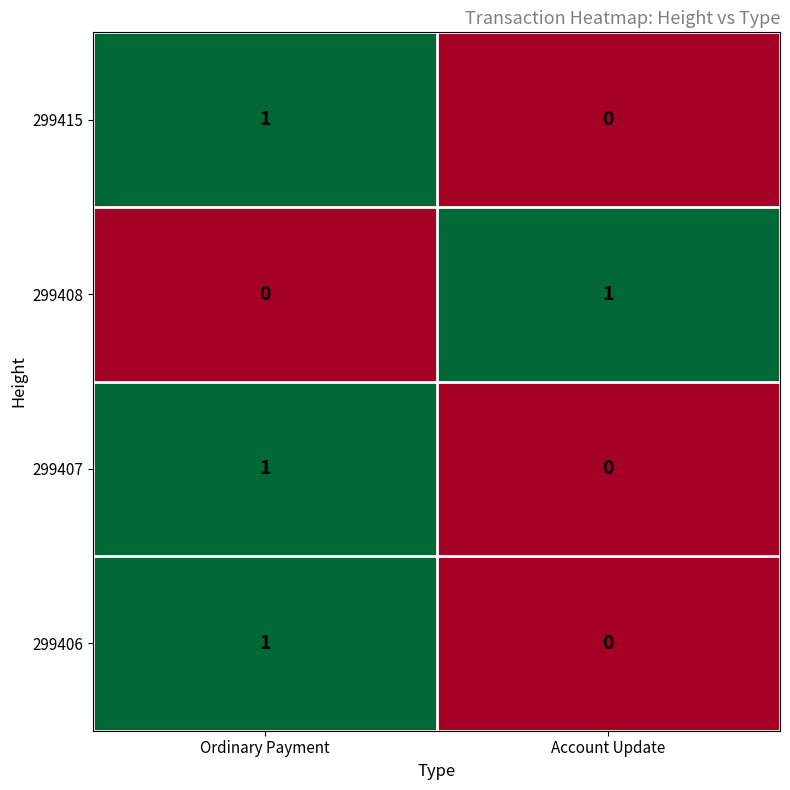

The 299415 series shows 0 at Account Update. True or false?

True